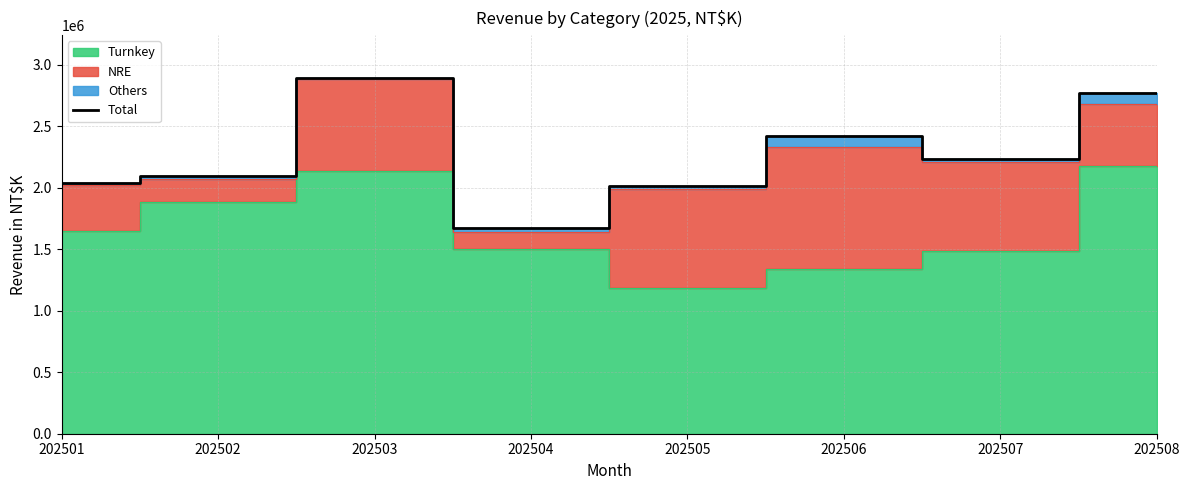

Rank the categories by value from highest to lowest.

202503, 202508, 202506, 202507, 202502, 202501, 202505, 202504